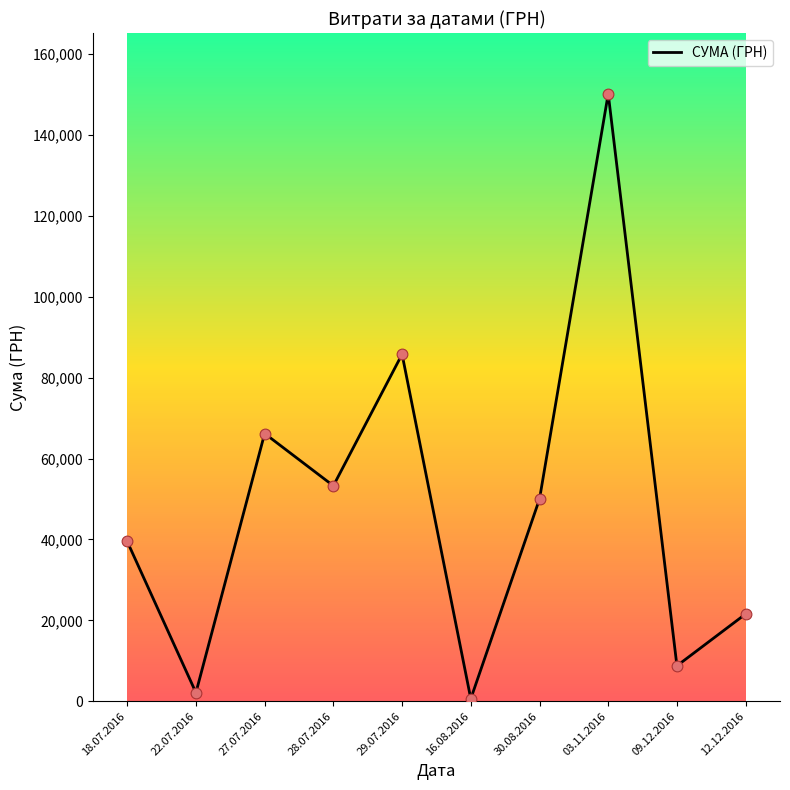

Approximately how many times larger is the value at 03.11.2016 compared to 29.07.2016?

1.8